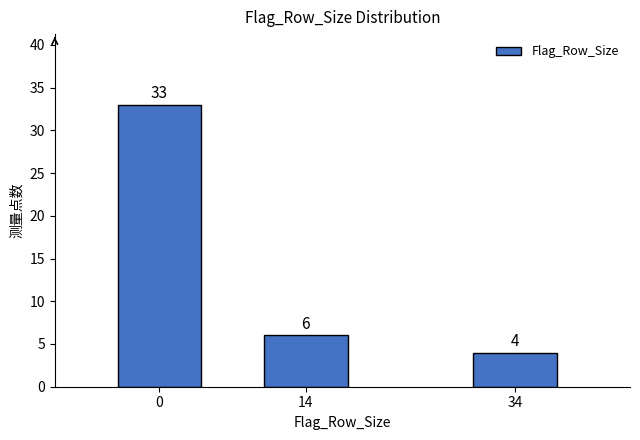

Reading left to right, list all the values displayed in this chart.

33	6	4